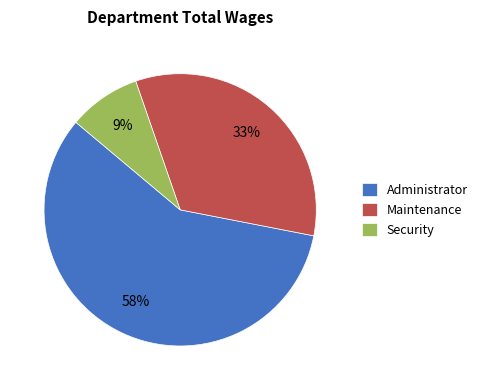

To the nearest percent, what portion does Security represent?

9%